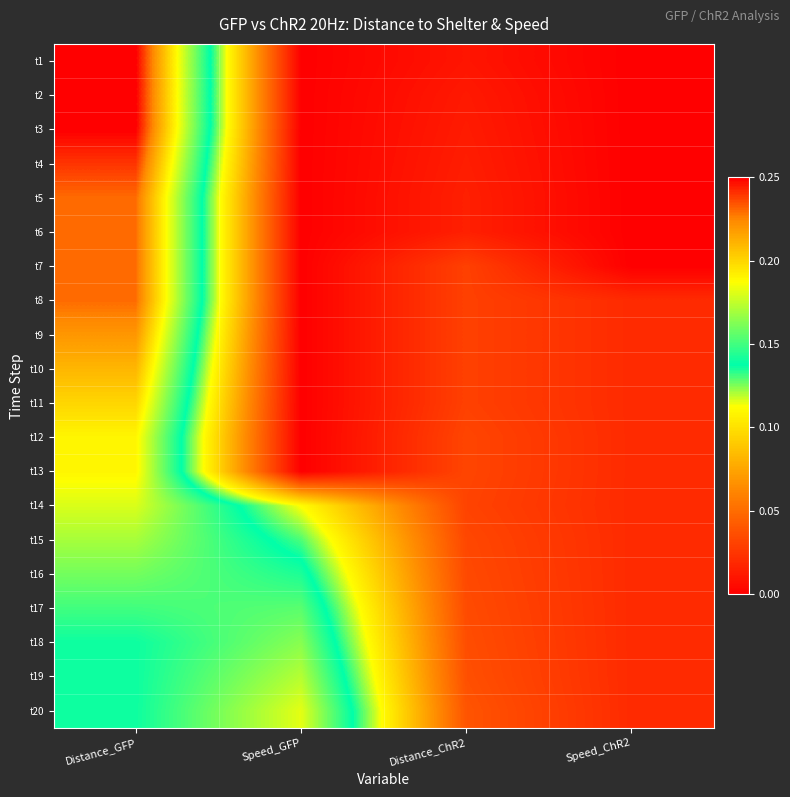

Which series has the widest spread of values?

t1